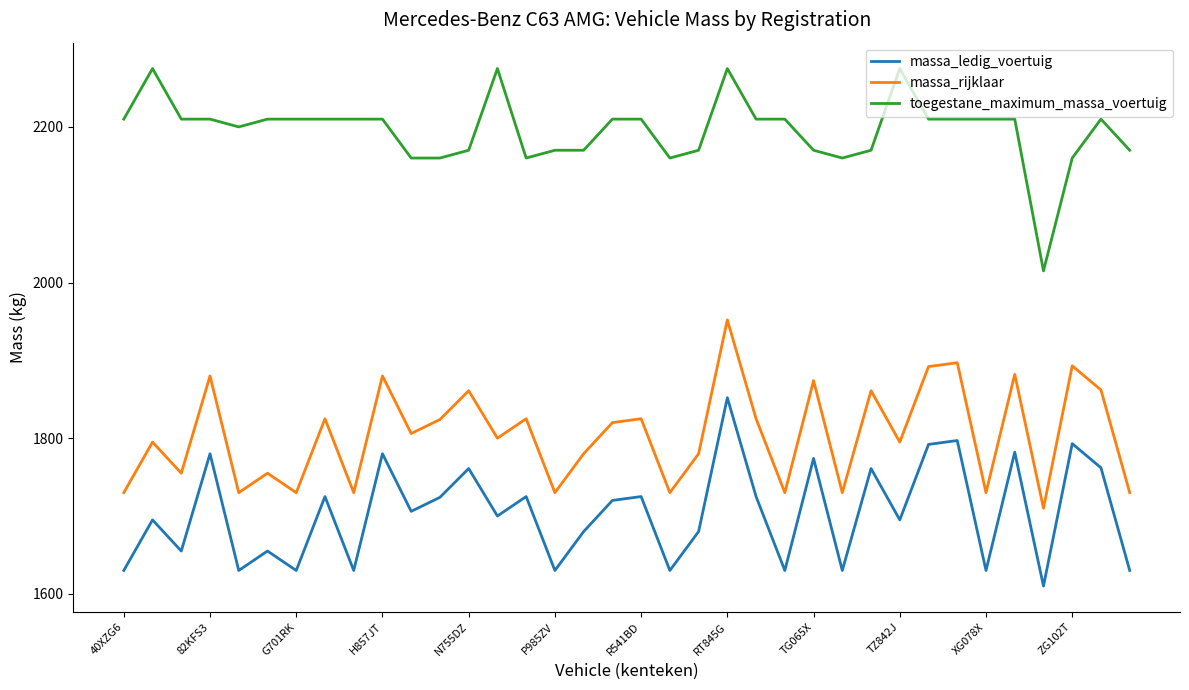

What is the difference between the second highest and minimum values in the massa_rijklaar series?

187